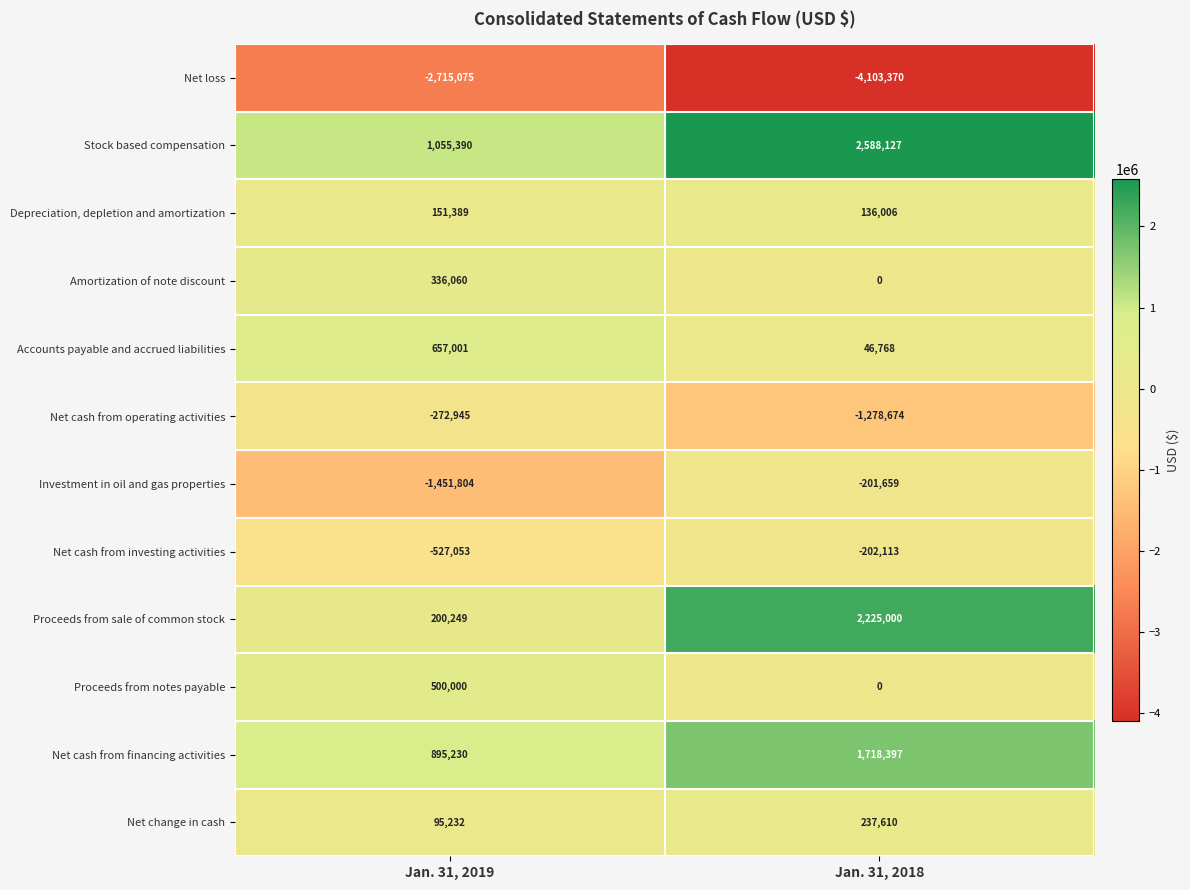

Between Jan. 31, 2019 and Jan. 31, 2018, which series saw the biggest shift?

Proceeds from sale of common stock